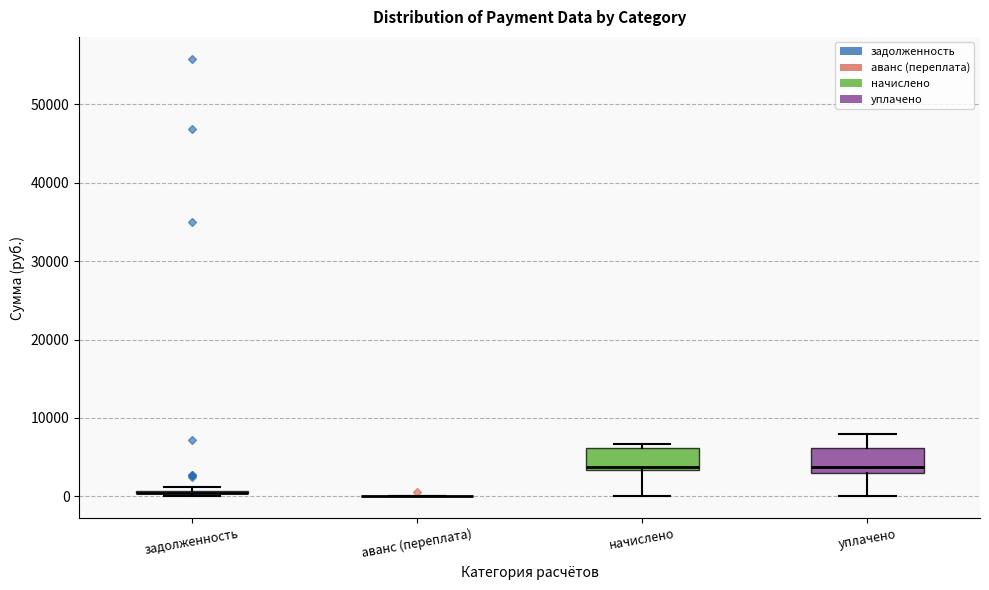

Where does the median line of the box for начислено sit on the y-axis? The values are not printed on the chart, so give them approximately, as read against the axis.

4000